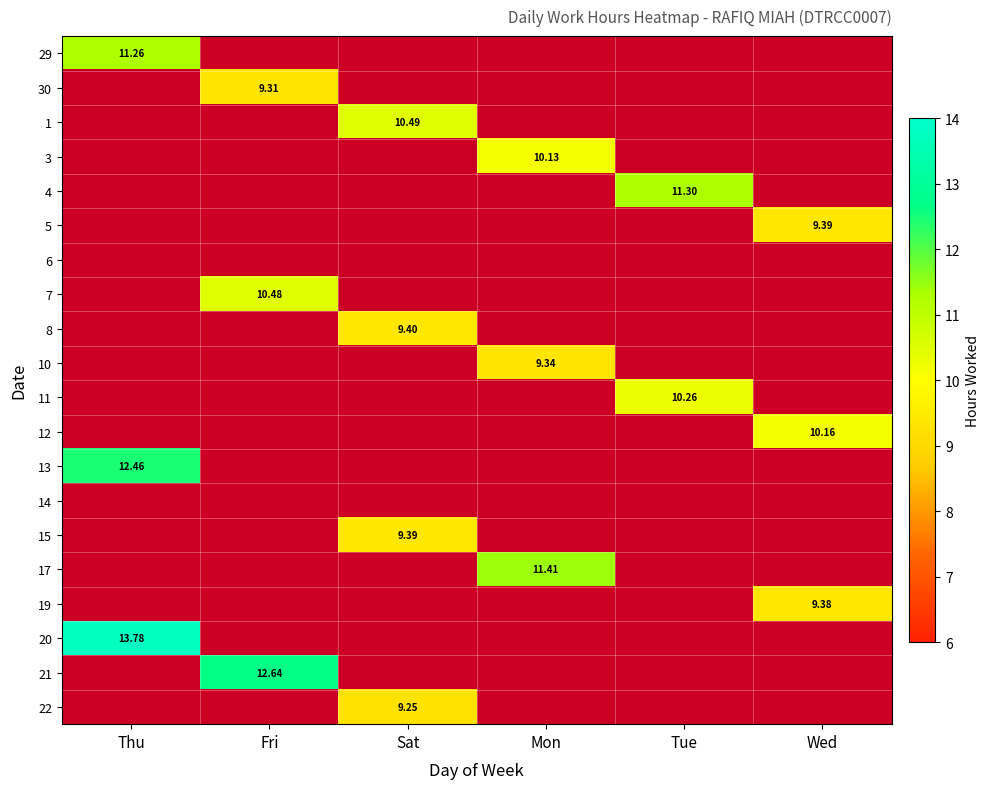

What is the spread (max minus min) of values at Fri?

12.6